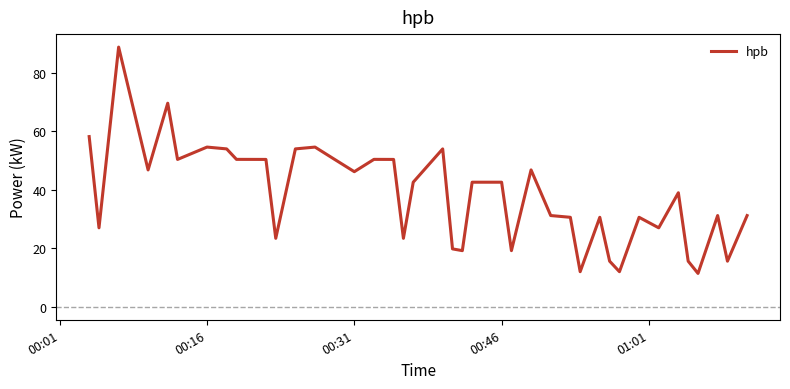

What is the difference between the maximum and minimum values?

77.4